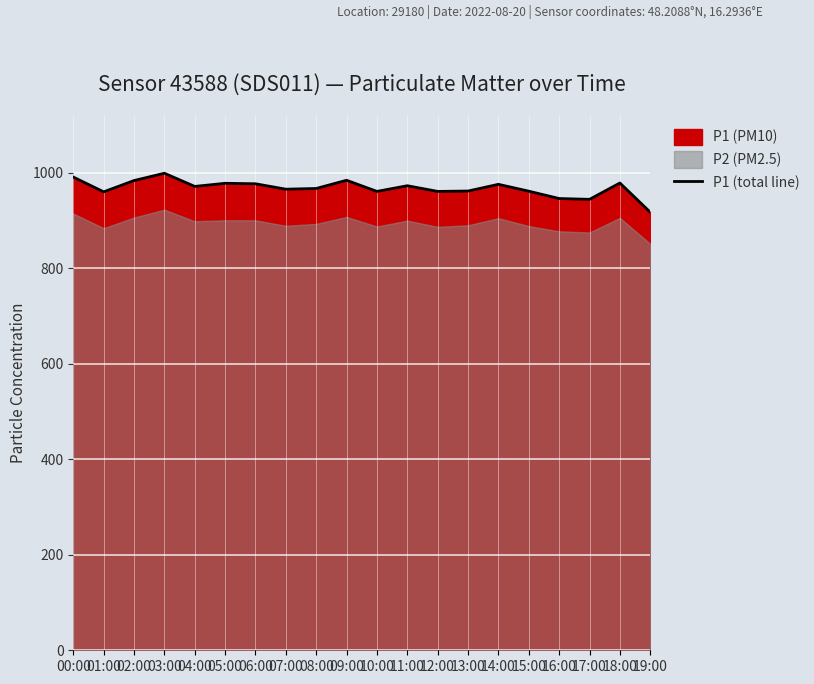

At which label does the data first exceed 971?

00:00